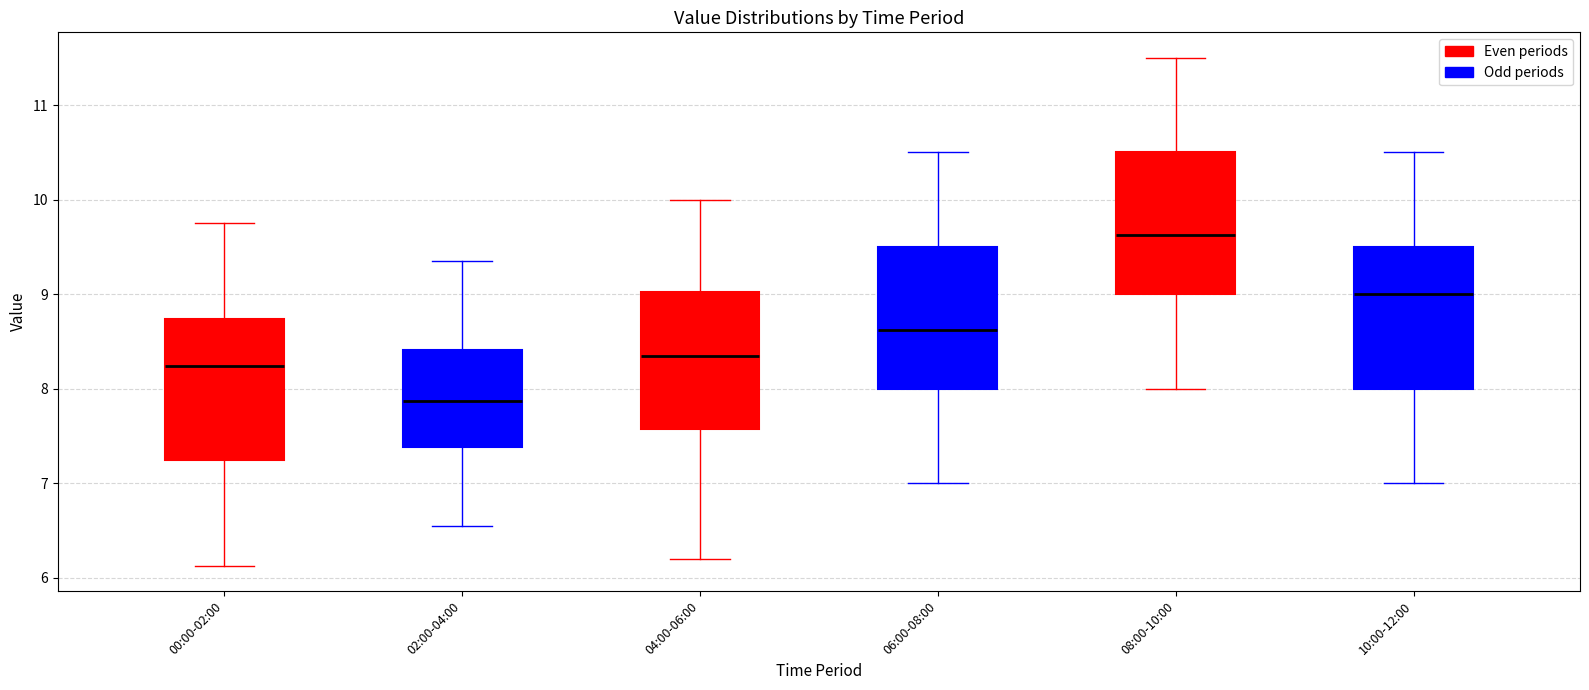

Where is the lower edge of the box for 02:00-04:00 on the y-axis? The values are not printed on the chart, so give them approximately, as read against the axis.

7.4